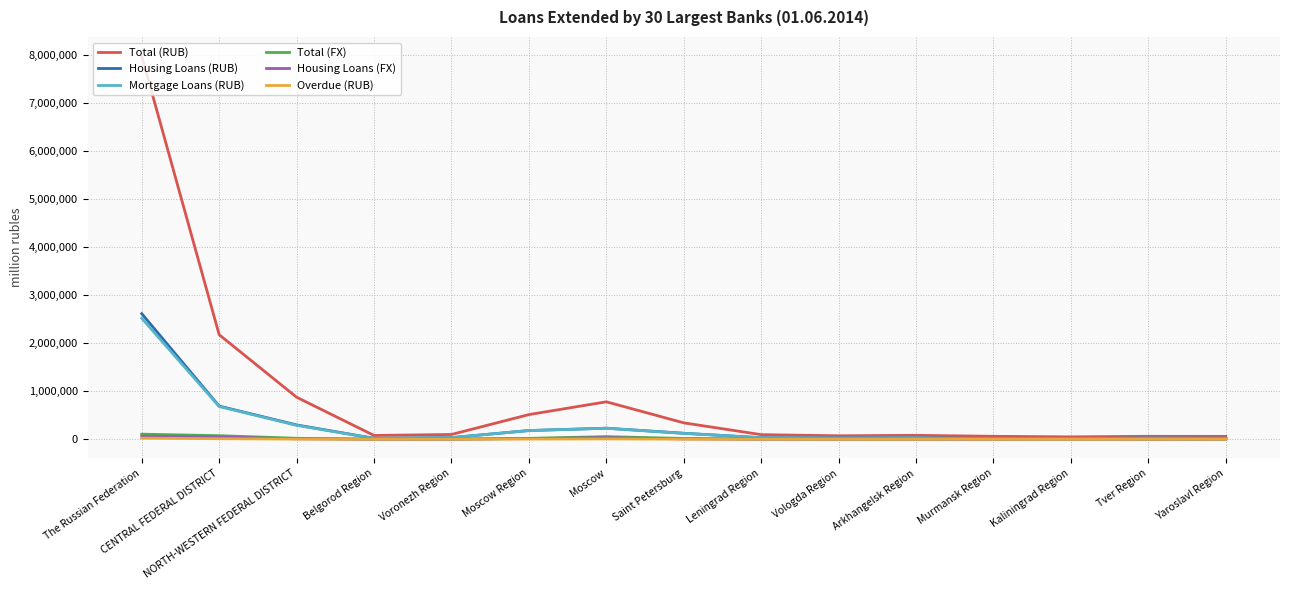

Which series has the largest range (max minus min)?

Total (RUB)